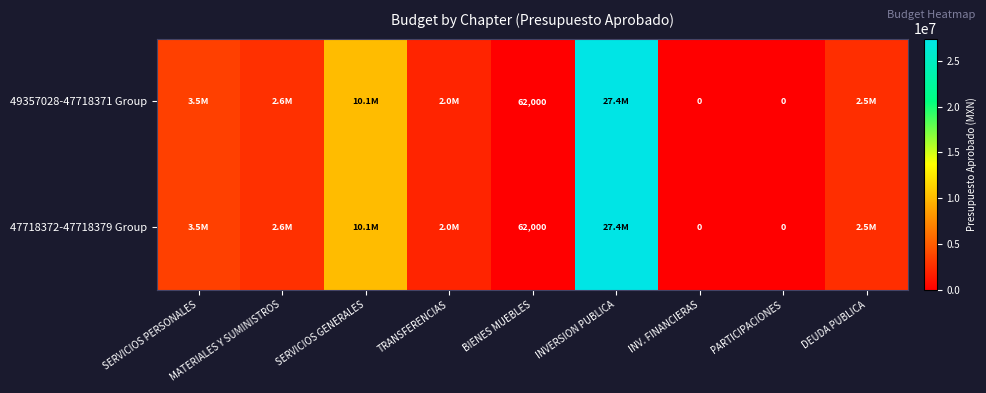

Is the value of 47718372-47718379 Group at BIENES MUEBLES greater than the value of 49357028-47718371 Group at PARTICIPACIONES?

Yes